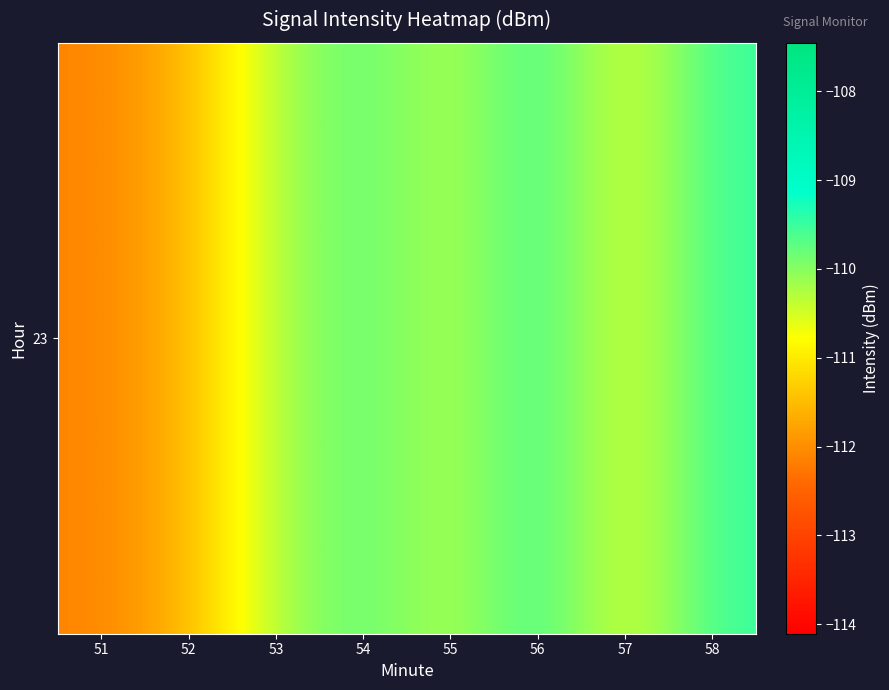

What is the change in value from 51 to 52?

+0.6